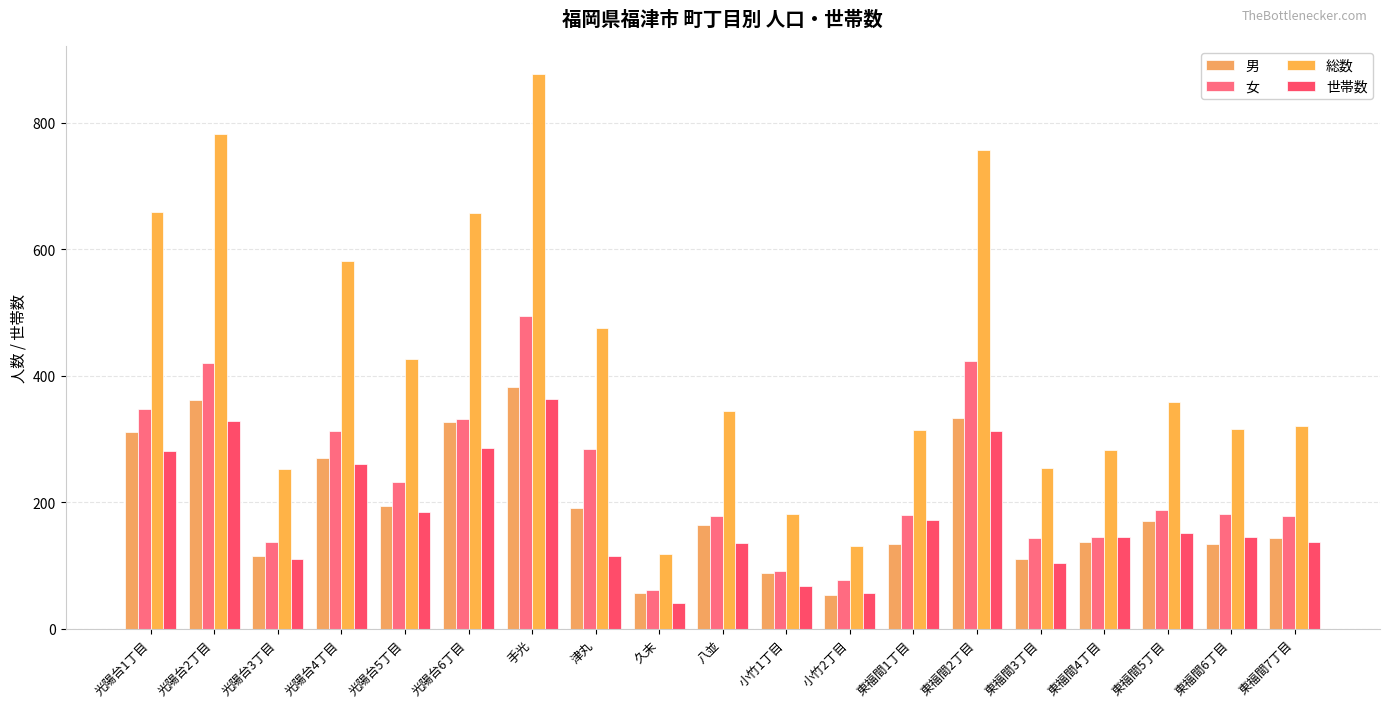

At which label does 総数 first exceed 344?

光陽台1丁目